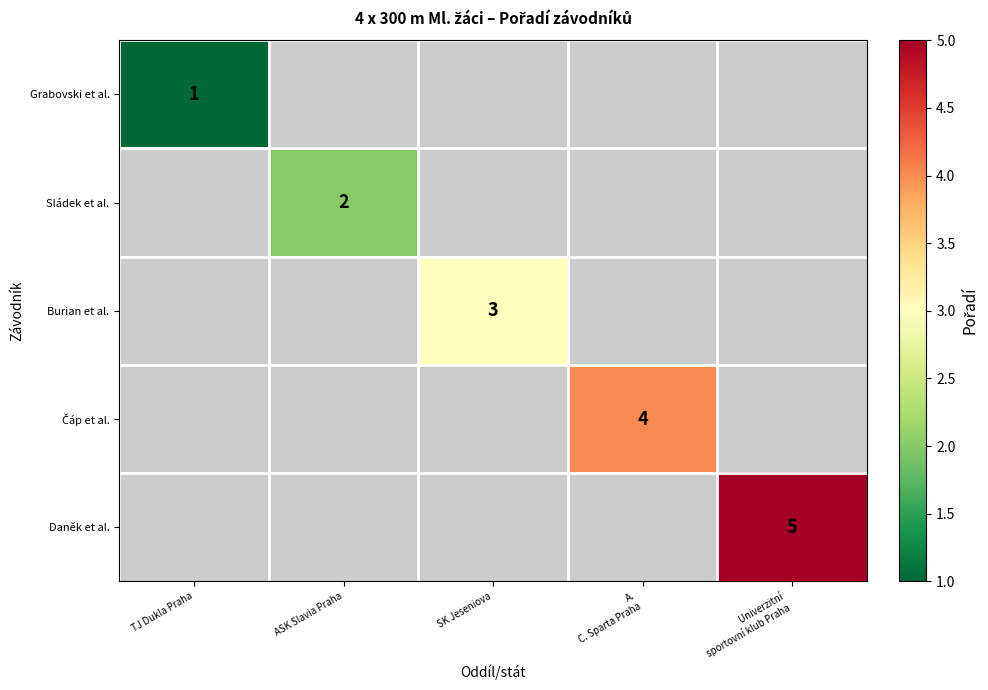

Which category has the highest value across all series?

Univerzitní
sportovní klub Praha